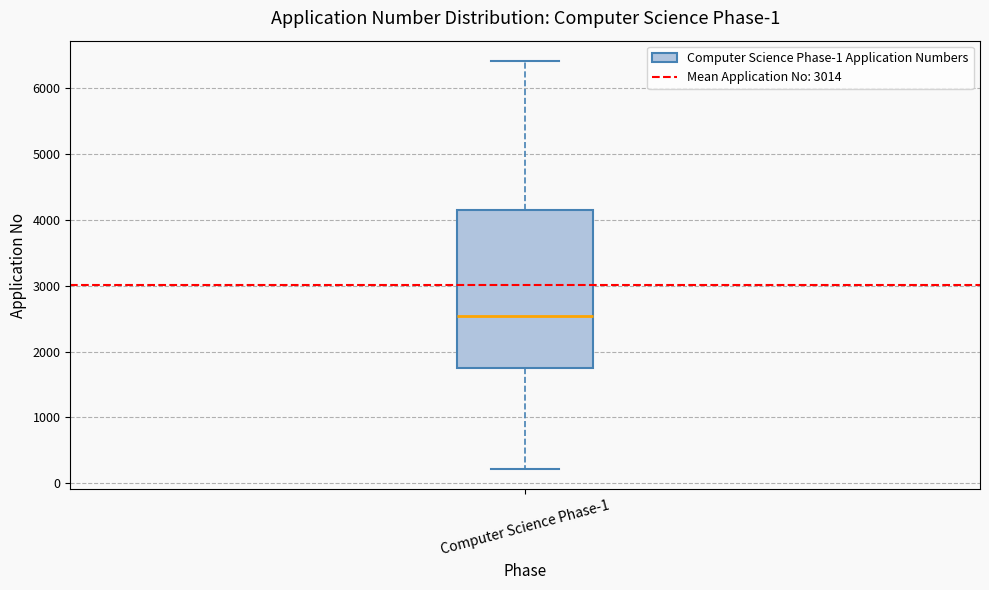

Transcribe this box plot: give where the median line is, the range the box spans, and where the two whiskers end, as read against the y-axis. The values are not printed on the chart, so give them approximately, as read against the axis.

median 2500, box 1800 to 4200, whiskers 200 to 6400